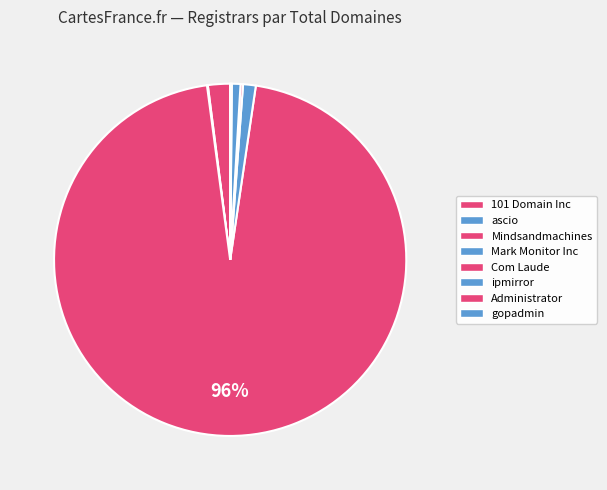

How much of the chart is everything except ascio?

99.9%